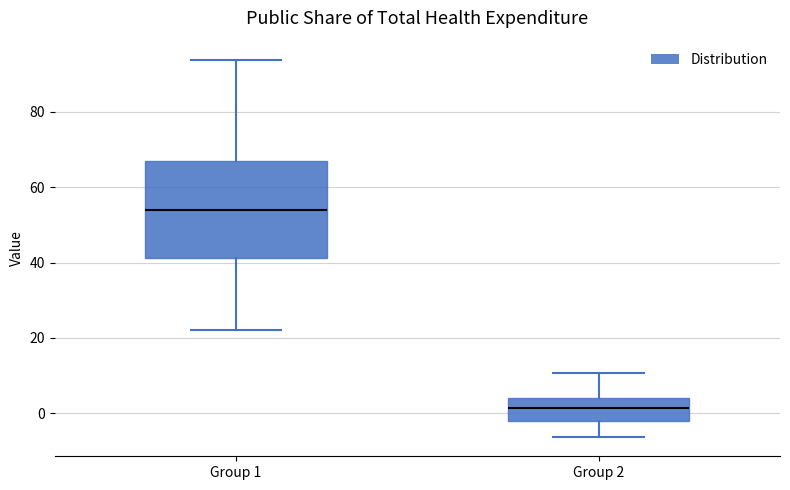

Reading left to right, read every box against the y-axis: the position of its median line, the range the box covers, and the ends of its whiskers. The values are not printed on the chart, so give them approximately, as read against the axis.

Group 1: median 54, box 42 to 68, whiskers 22 to 94
Group 2: median 2, box -2 to 4, whiskers -6 to 10